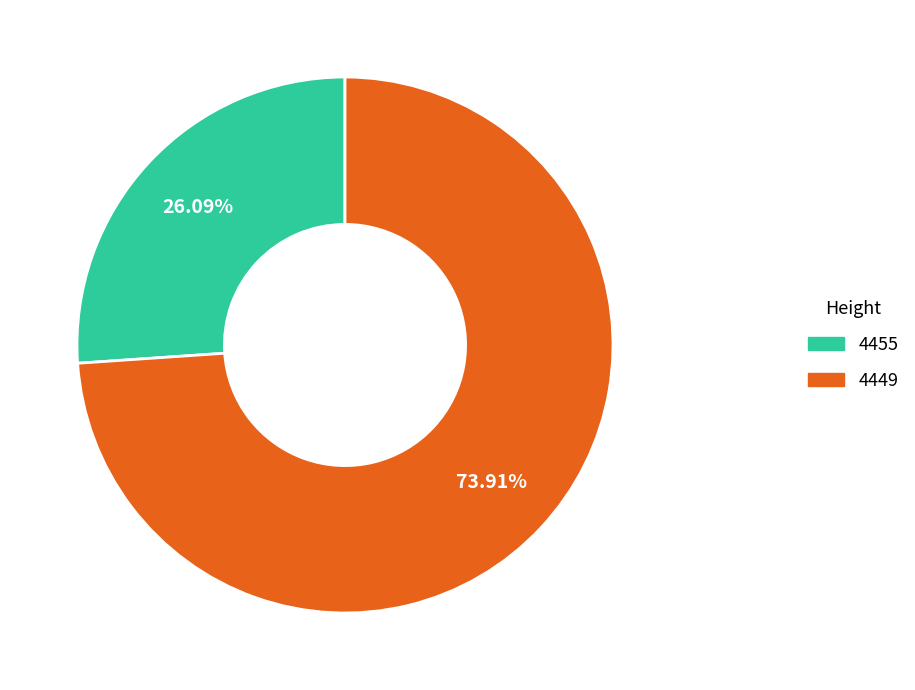

How much of the chart is everything except 4449?

26.1%